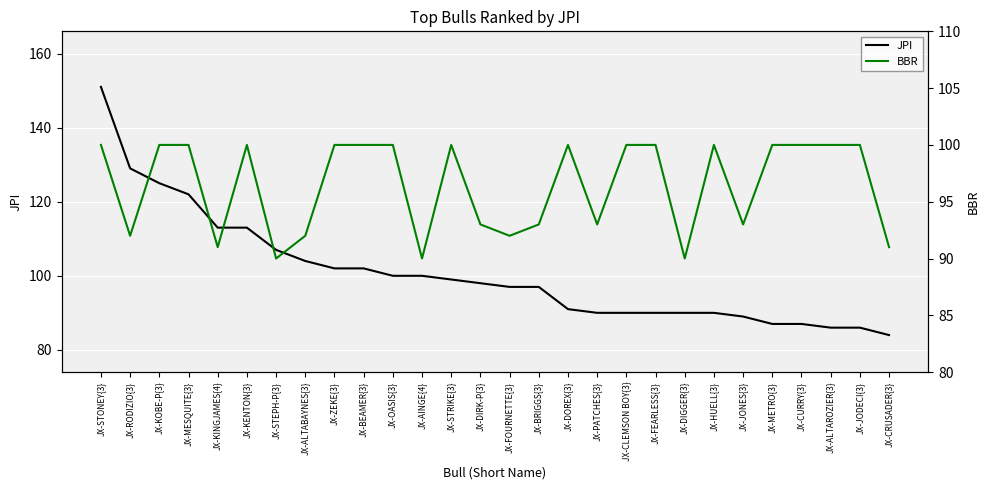

What is the highest value of the BBR series?

100